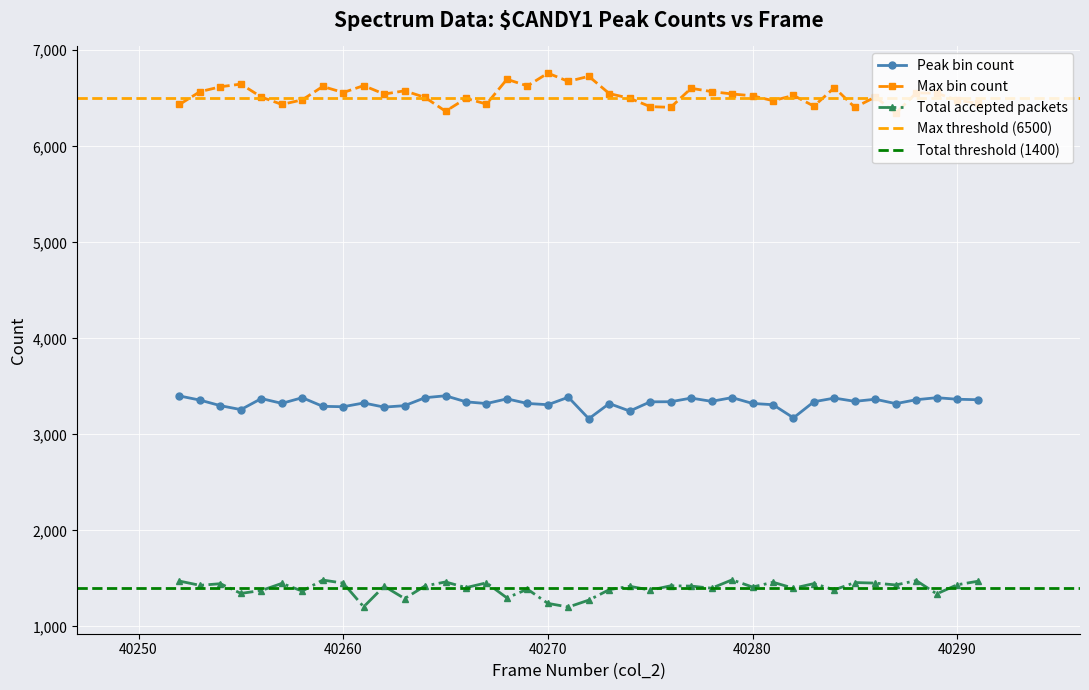

How many distinct data groups are displayed?

3